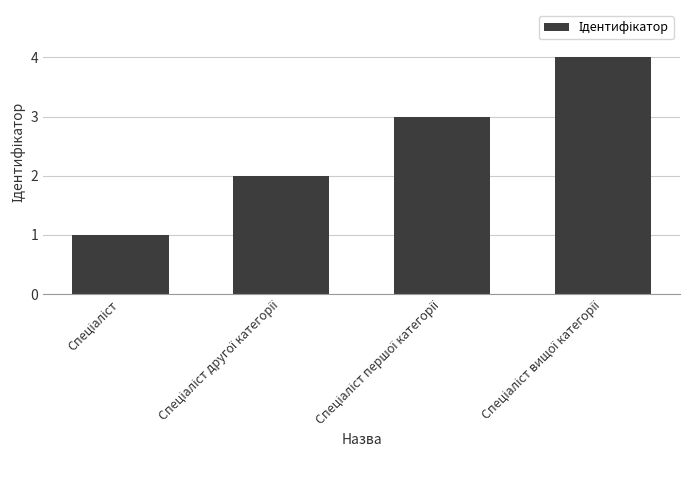

Does the chart contain any negative values?

No